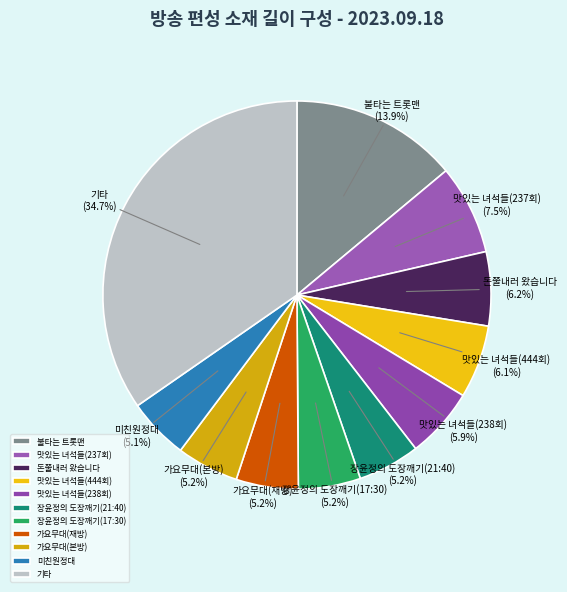

To the nearest percent, what is the average slice percentage?

9%